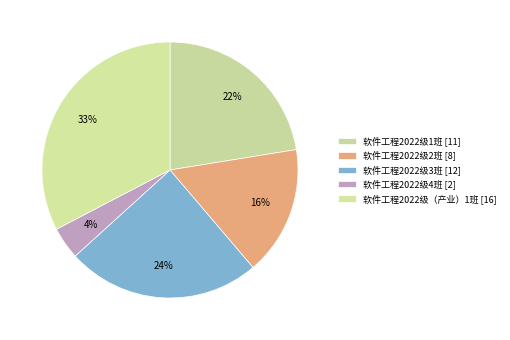

Does 软件工程2022级4班 account for over 50% of the chart?

No